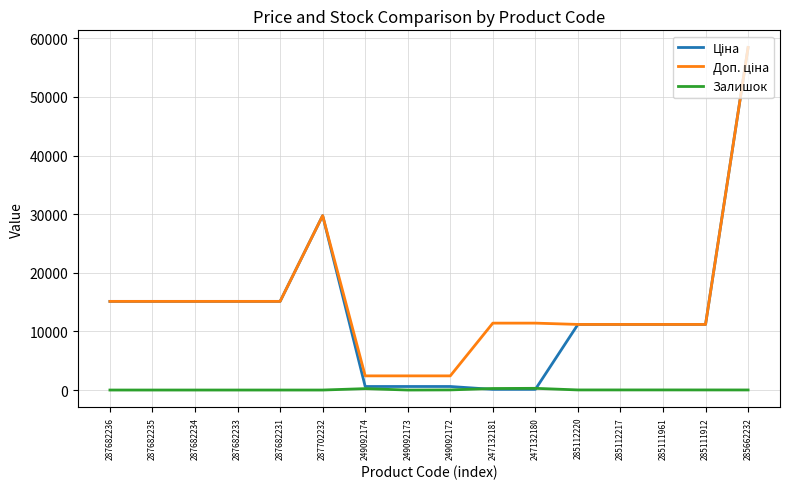

At which category is the sum across all series the highest?

285662232